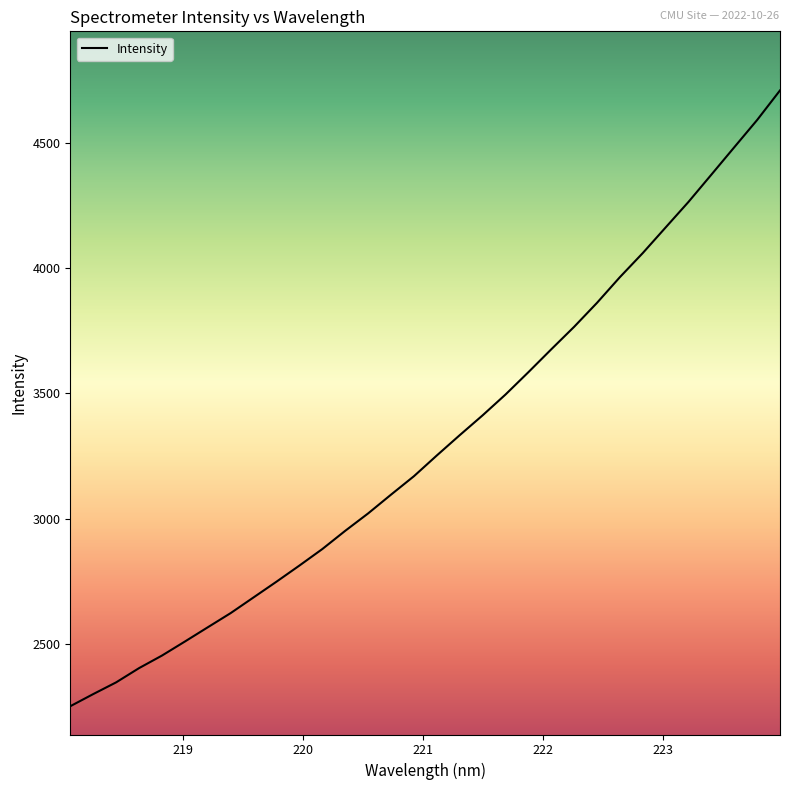

What is the minimum value shown in the chart?

2253.7